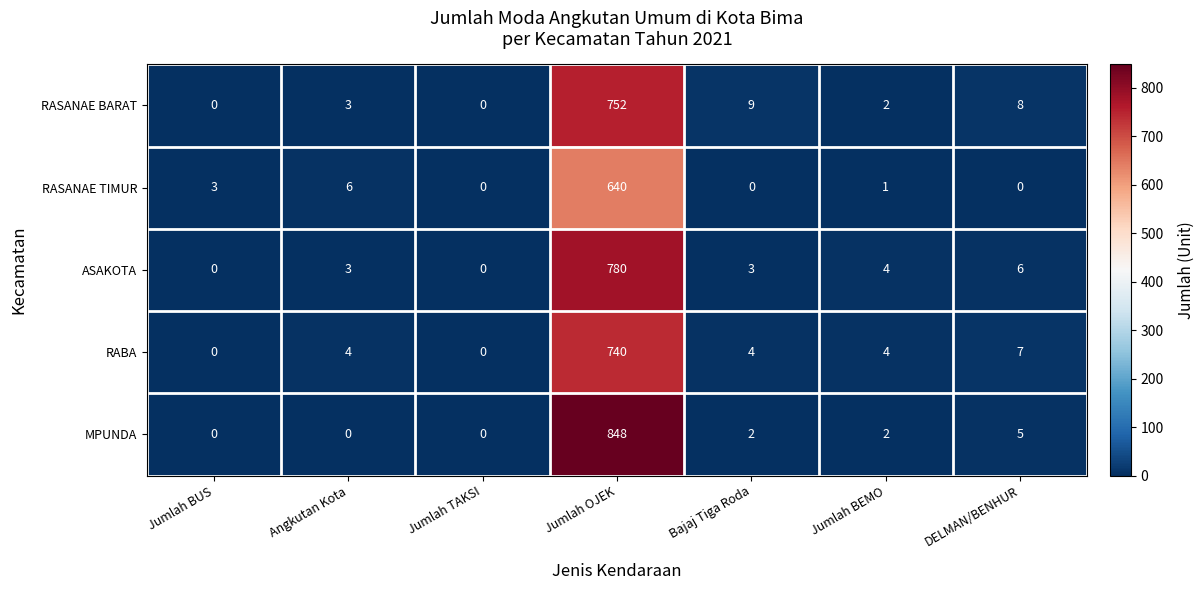

List the series in order of their peak value, highest first.

MPUNDA, ASAKOTA, RASANAE BARAT, RABA, RASANAE TIMUR